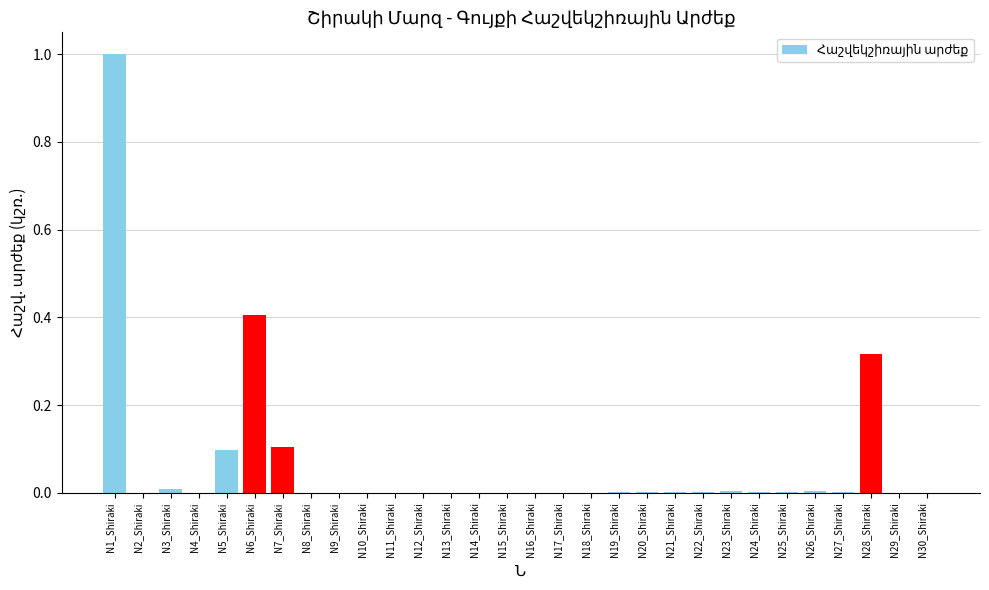

Which label corresponds to the largest value in the chart?

N1_Shiraki